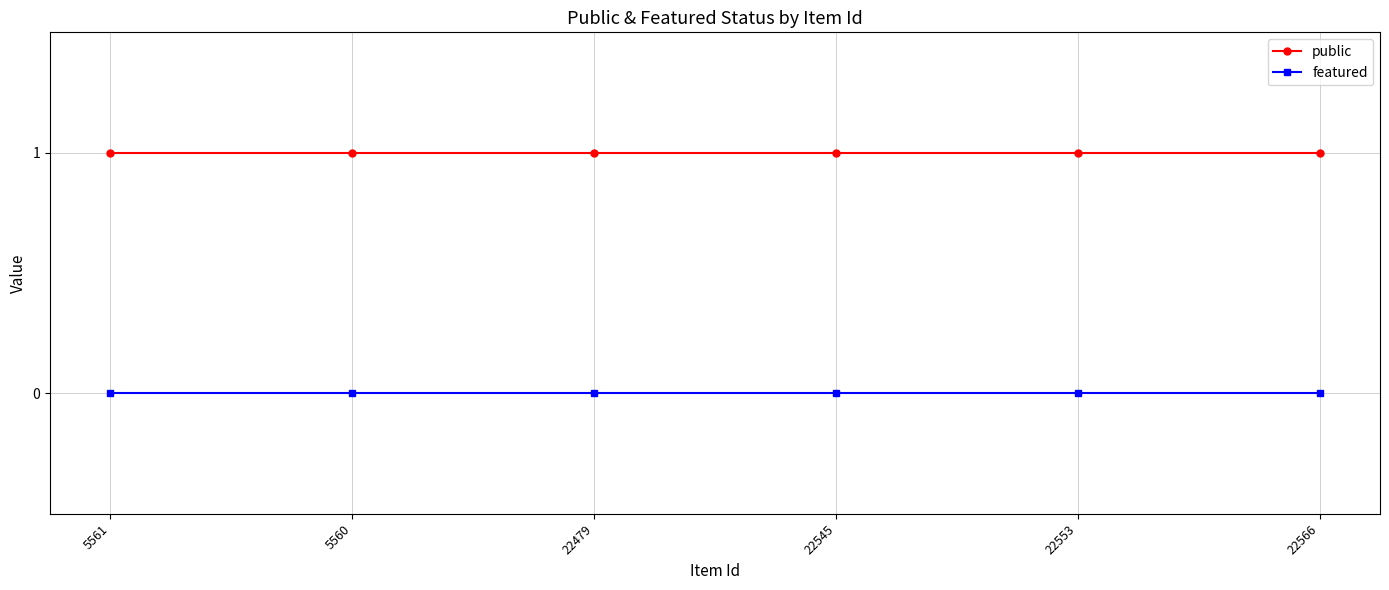

The featured series shows 0 at 22545. True or false?

True